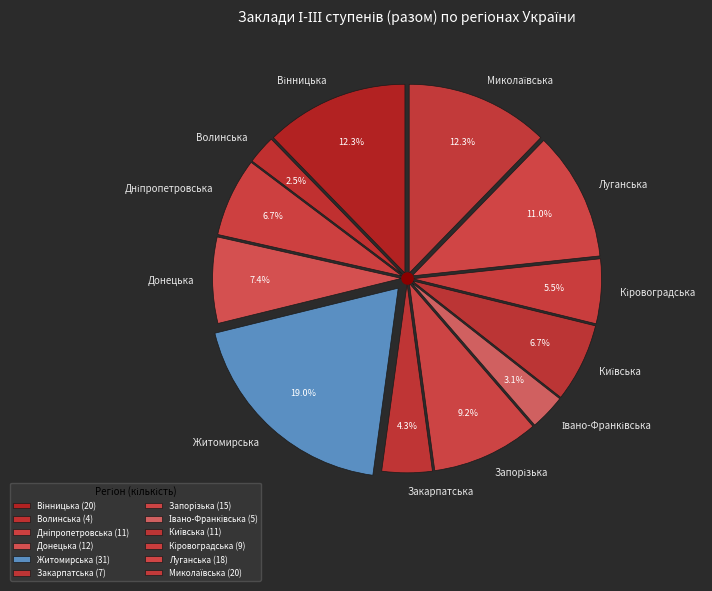

To the nearest percent, what is the average slice percentage?

8%